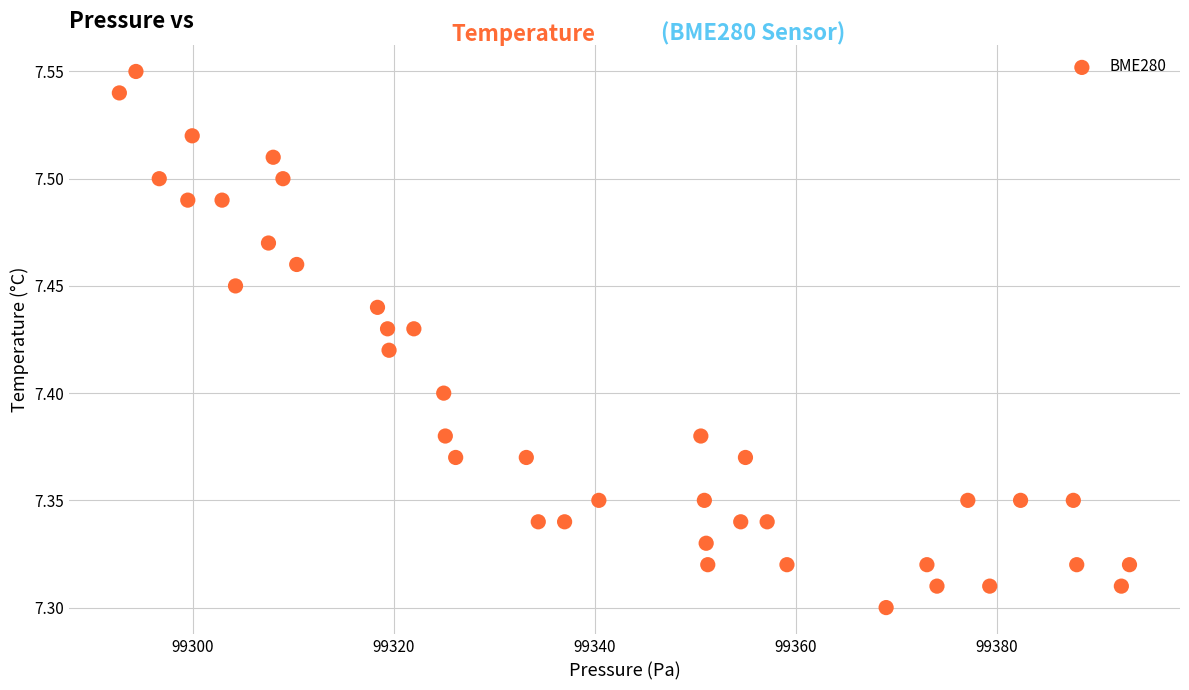

What is the range of X values (max minus min)?

100.5